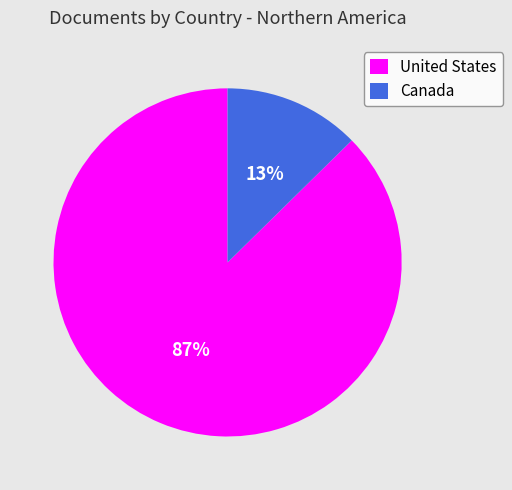

Is it true that Canada is 13% of the pie?

True